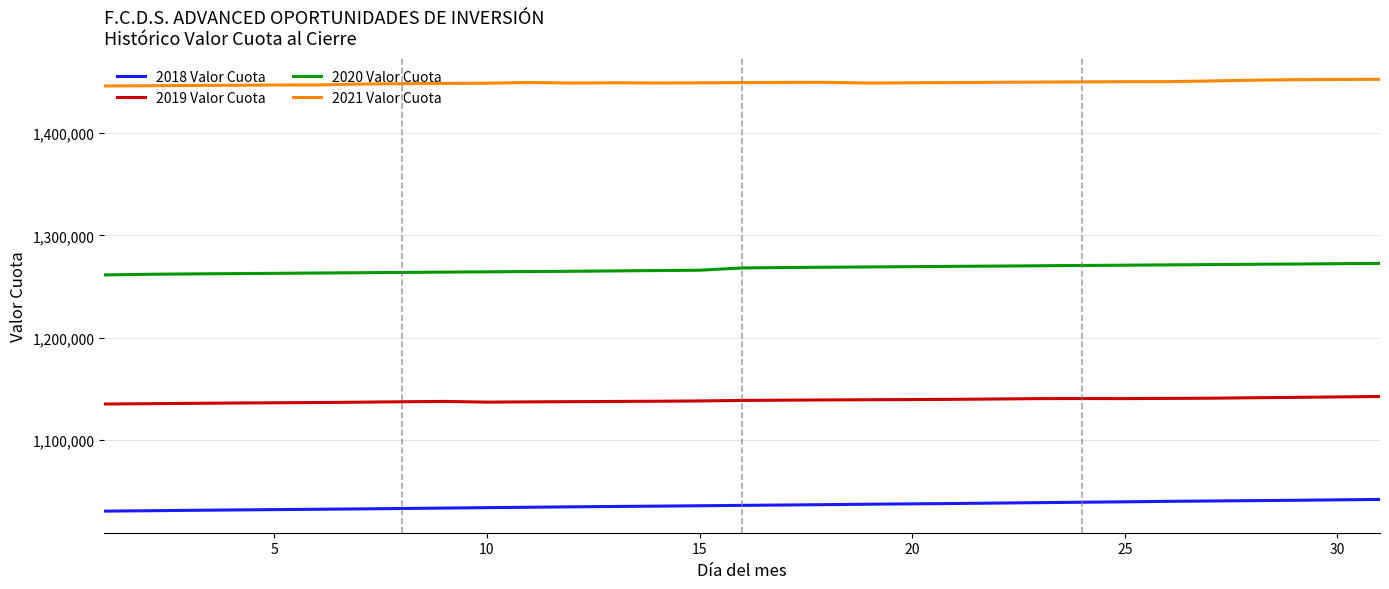

Rank the series by their average value, from lowest to highest.

2018 Valor Cuota, 2019 Valor Cuota, 2020 Valor Cuota, 2021 Valor Cuota